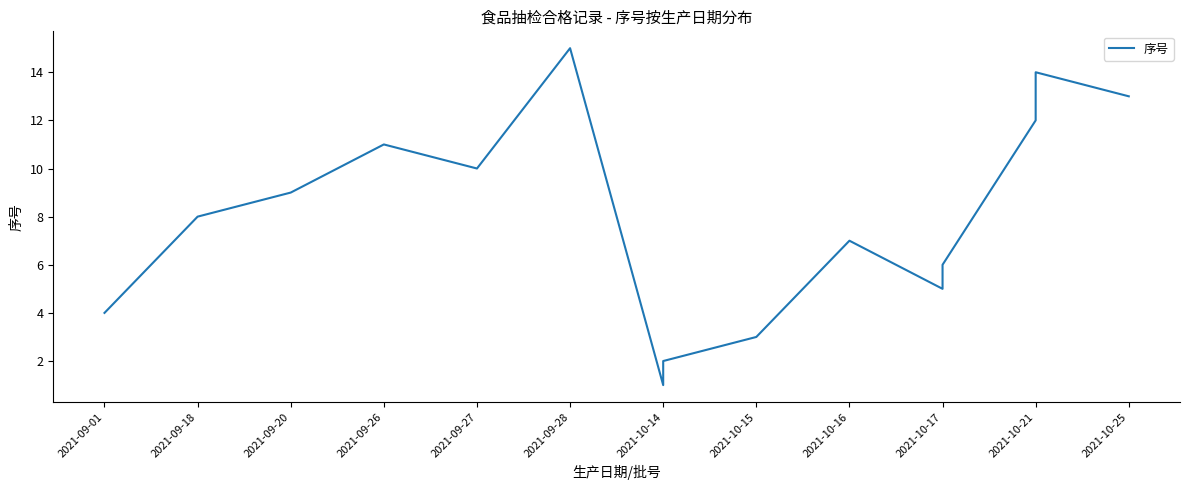

The chart shows a value of 12 at 2021-10-21. True or false?

True